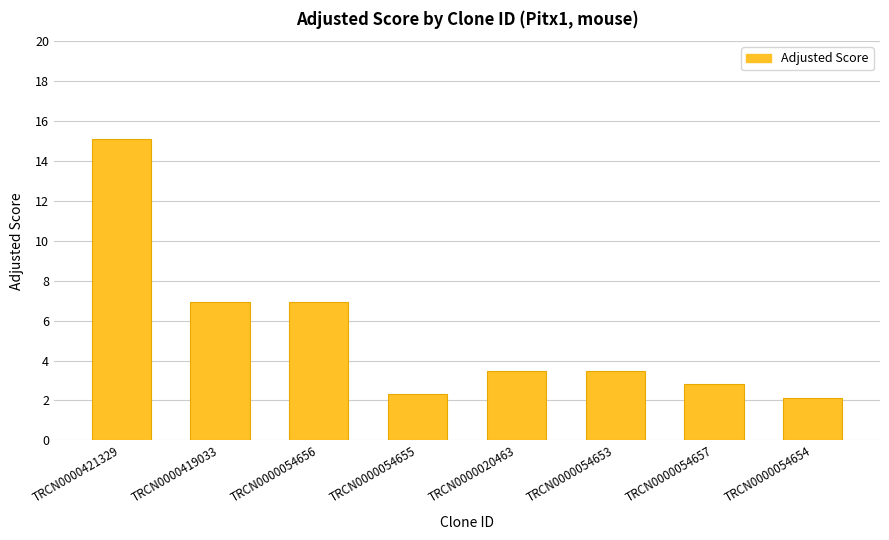

What is the change in value from TRCN0000054653 to TRCN0000054654?

-1.4